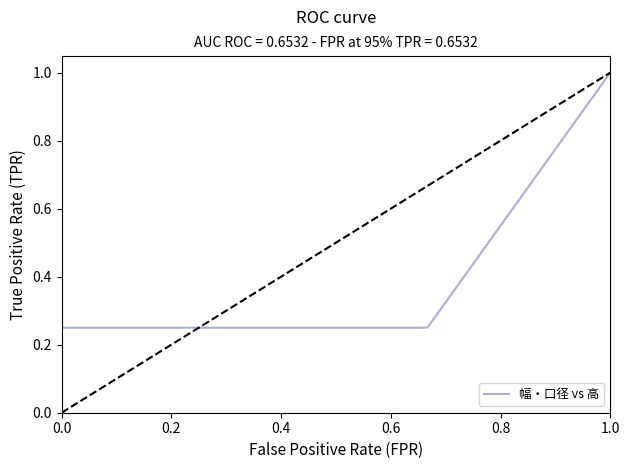

Is it true that the value at 1.0 is 0.4?

False